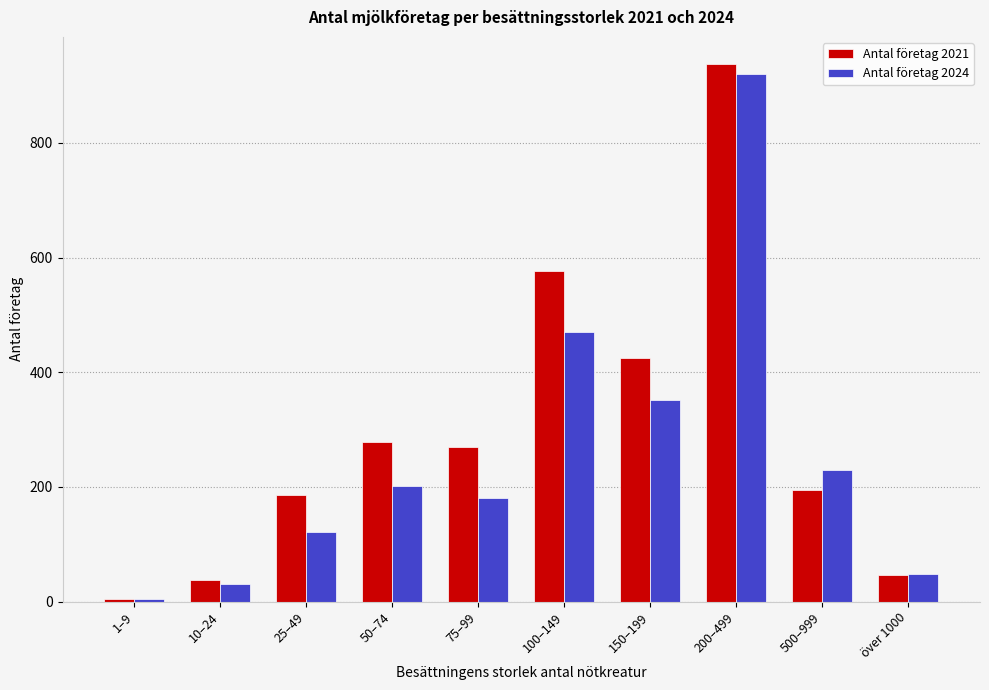

Reading left to right, transcribe all the data shown in this chart.

Antal företag 2021: 5	38	186	279	269	576	424	938	194	46
Antal företag 2024: 5	31	121	202	181	471	352	921	230	48